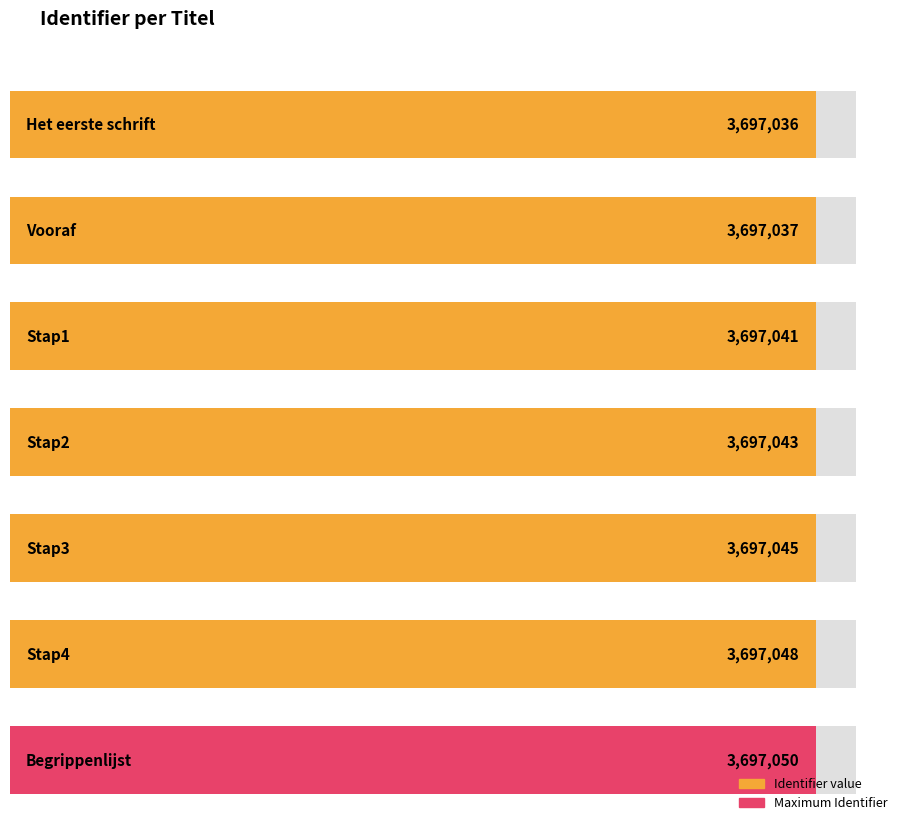

Reading left to right, transcribe all the data shown in this chart.

Het eerste schrift=3697036	Vooraf=3697037	Stap1=3697041	Stap2=3697043	Stap3=3697045	Stap4=3697048	Begrippenlijst=3697050